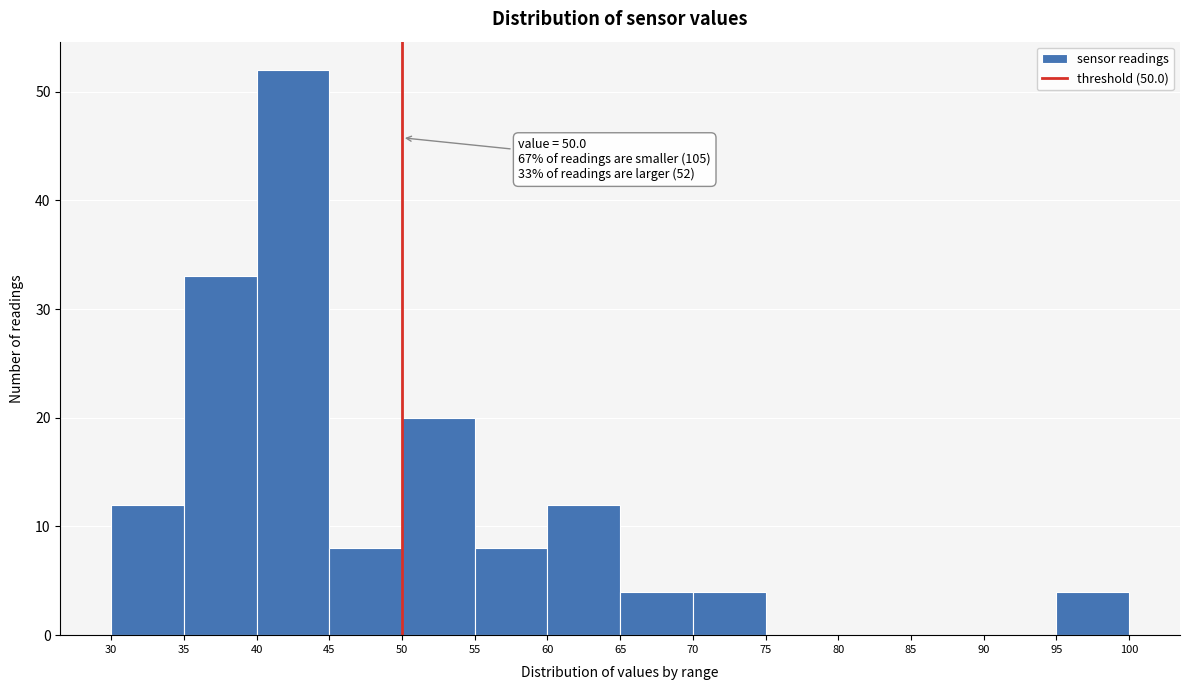

Over which range of the x-axis is the bar tallest?

40 to 45